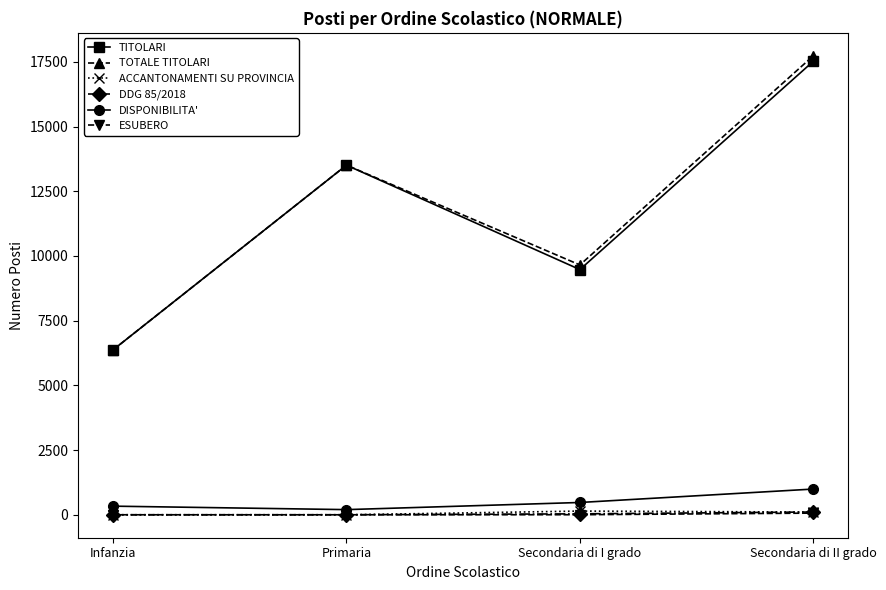

What is the average value of the DDG 85/2018 series?

36